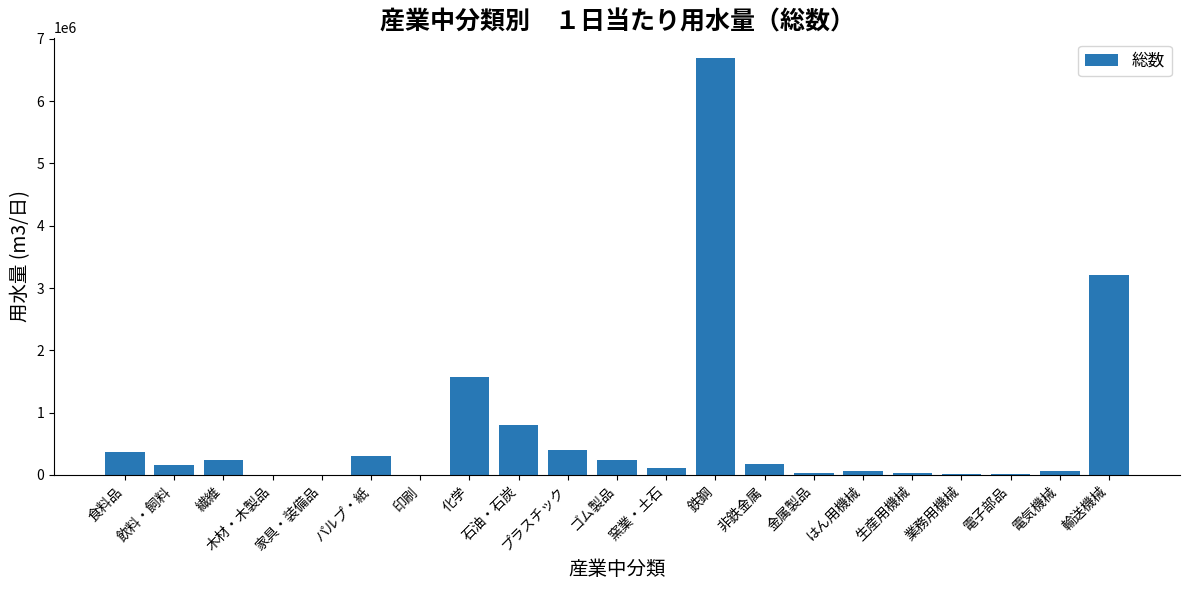

What is the sum of all values?

14491943